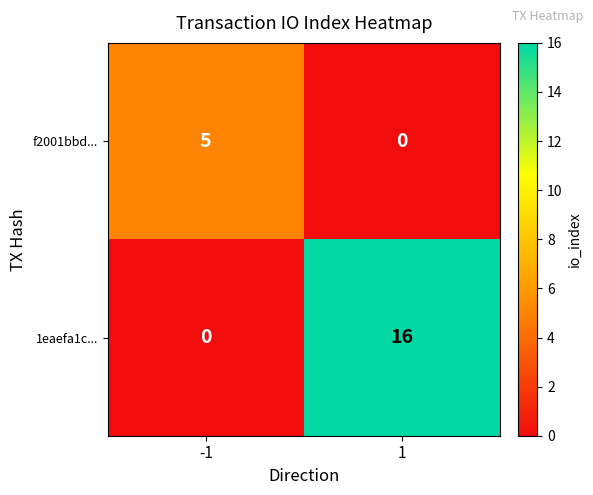

Is it true that f2001bbd... equals 0 at 1?

True